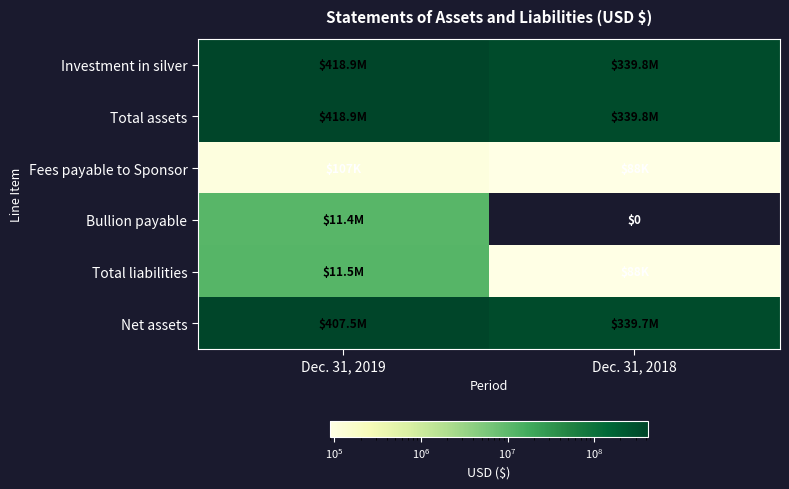

Which has a higher value, Dec. 31, 2018 or Dec. 31, 2019?

Dec. 31, 2019